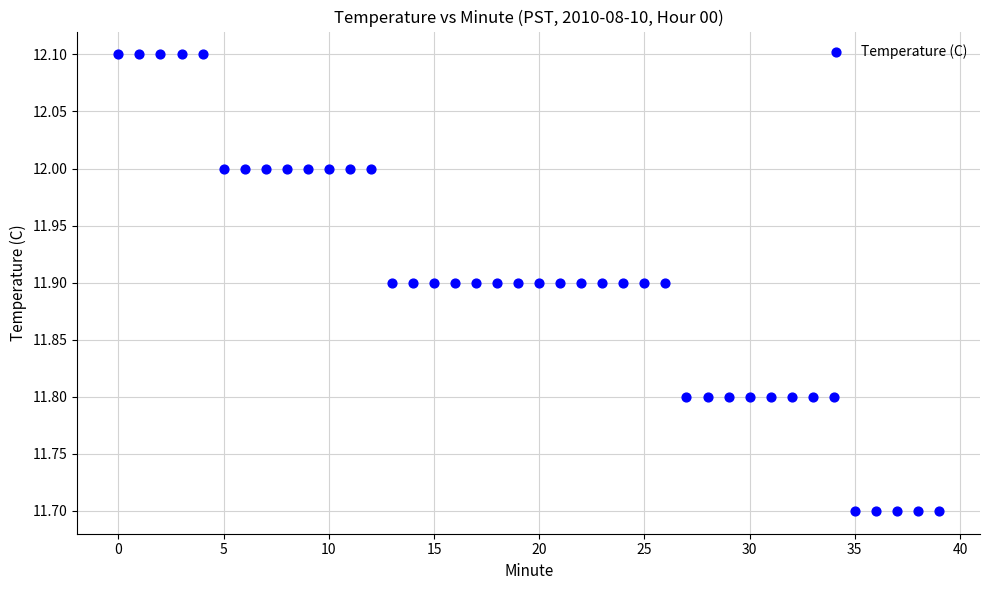

What is the range of Y values (max minus min)?

0.4